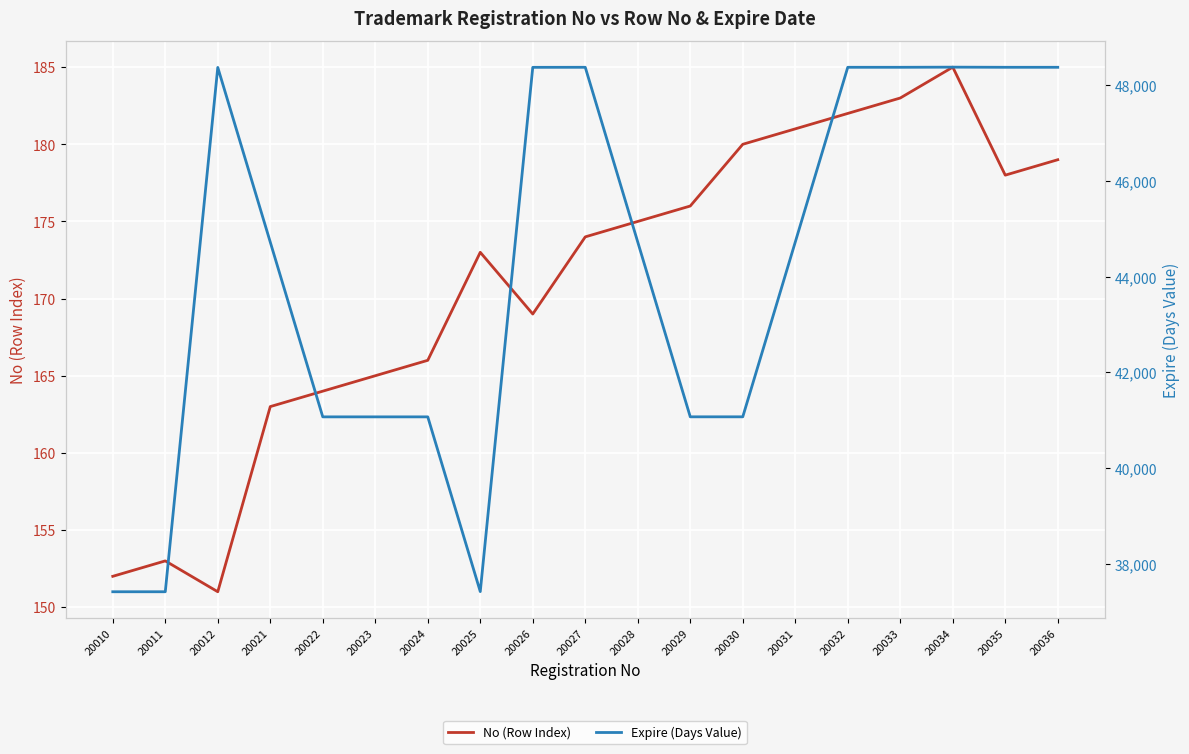

Reading left to right, list all the values displayed in this chart.

No (Row Index): 20010=152	20011=153	20012=151	20021=163	20022=164	20023=165	20024=166	20025=173	20026=169	20027=174	20028=175	20029=176	20030=180	20031=181	20032=182	20033=183	20034=185	20035=178	20036=179
Expire (Days Value): 20010=37416	20011=37416	20012=48374	20021=44723	20022=41071	20023=41071	20024=41071	20025=37419	20026=48376	20027=48377	20028=44724	20029=41072	20030=41072	20031=44724	20032=48377	20033=48377	20034=48380	20035=48377	20036=48377